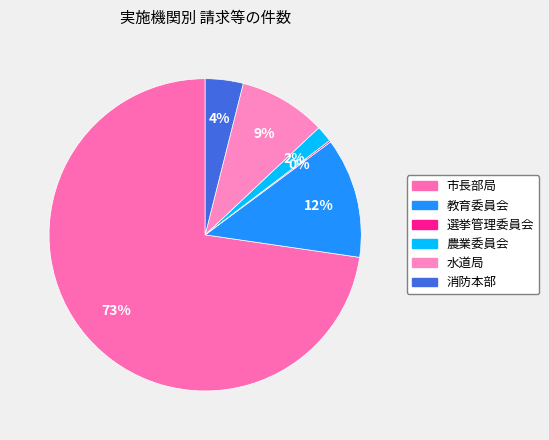

What is the smallest slice in the pie chart?

選挙管理委員会